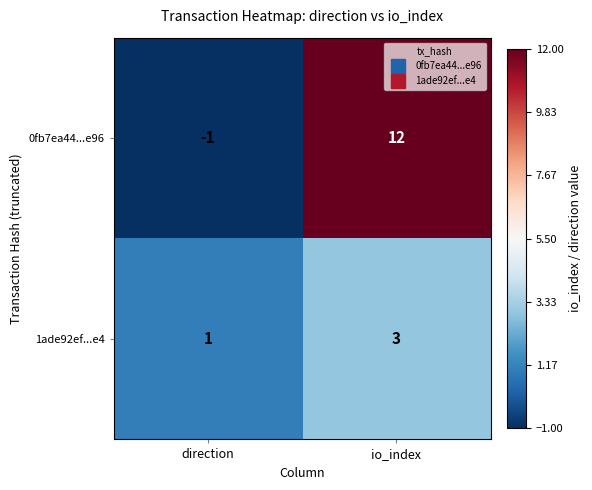

Which series changed the most between direction and io_index?

0fb7ea44...e96